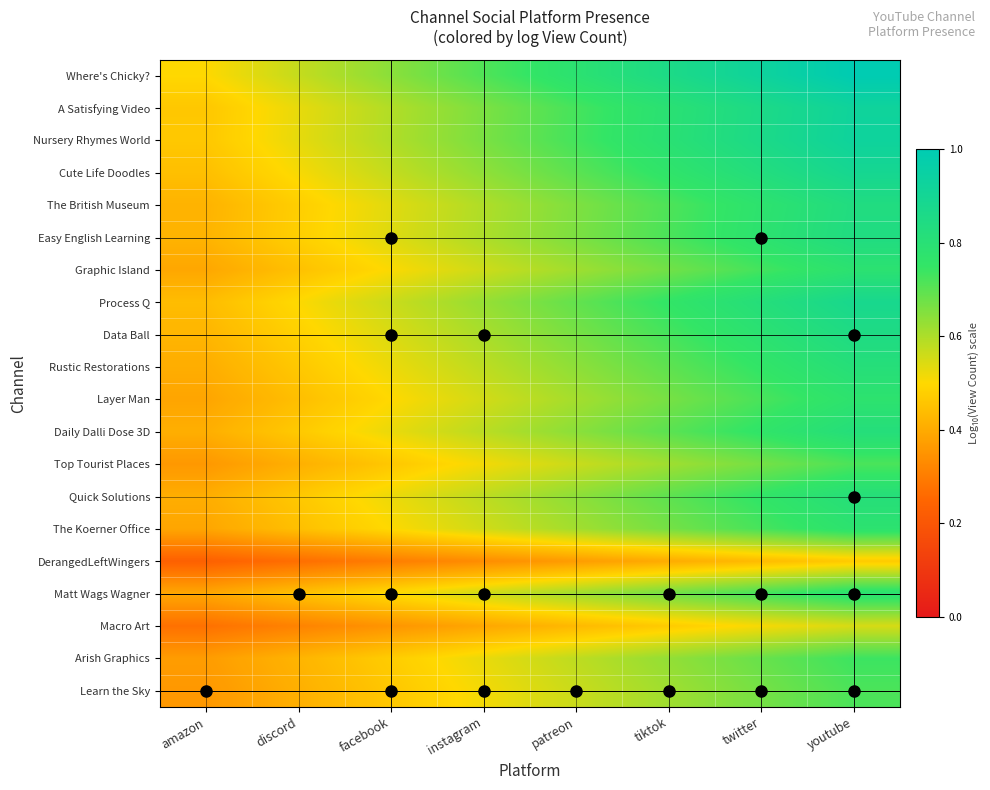

What is the total value across all series at patreon?

12.5